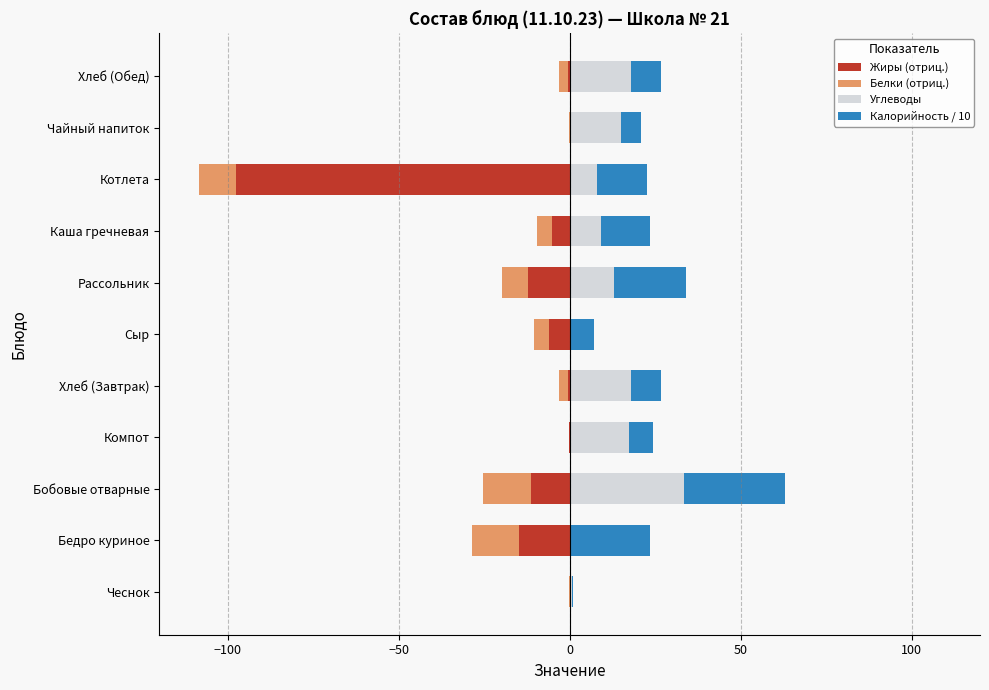

Count the number of data series in this chart.

4